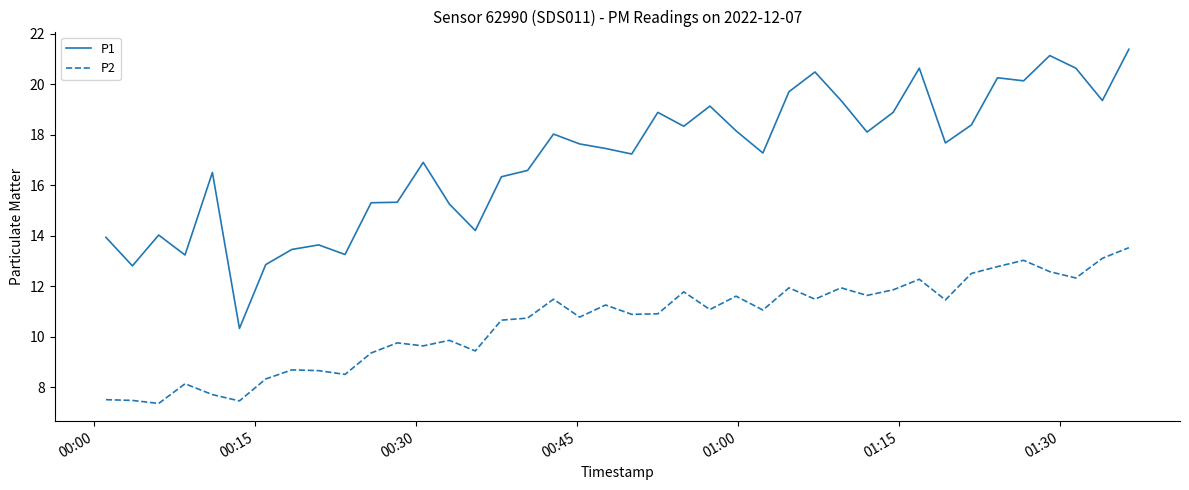

Which series has the widest spread of values?

P1